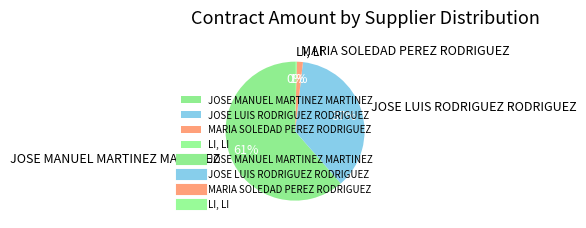

Count the number of slices in the pie.

4